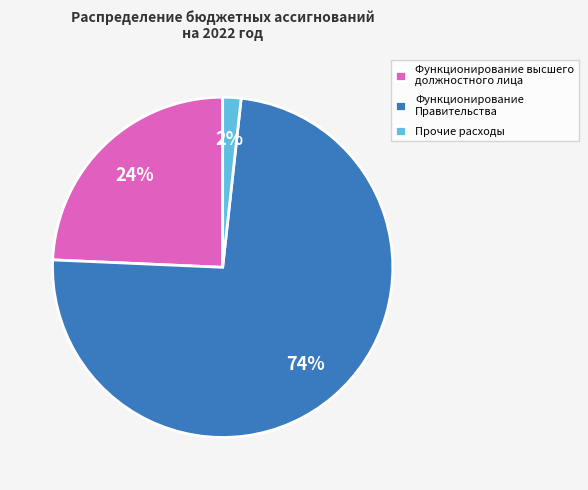

To the nearest percent, what portion does Прочие расходы represent?

2%